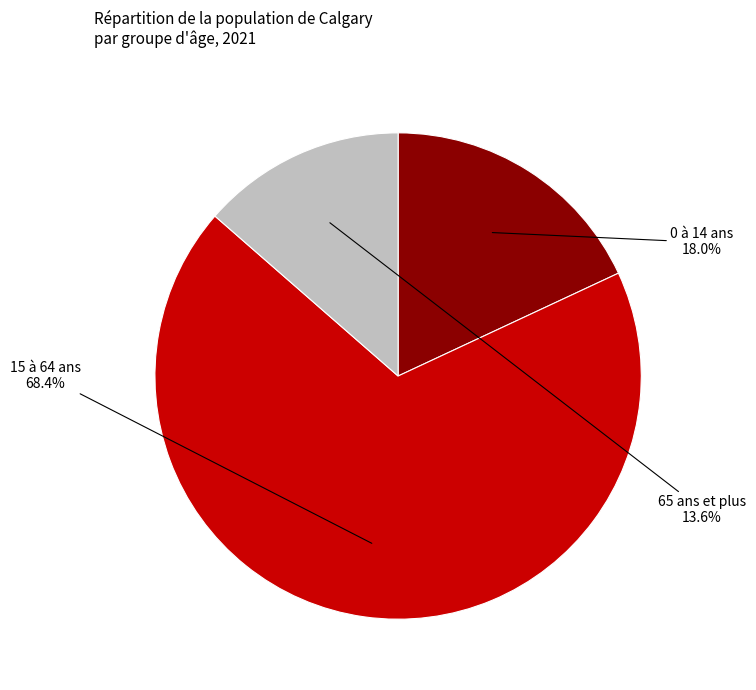

Does any single category account for the majority?

Yes